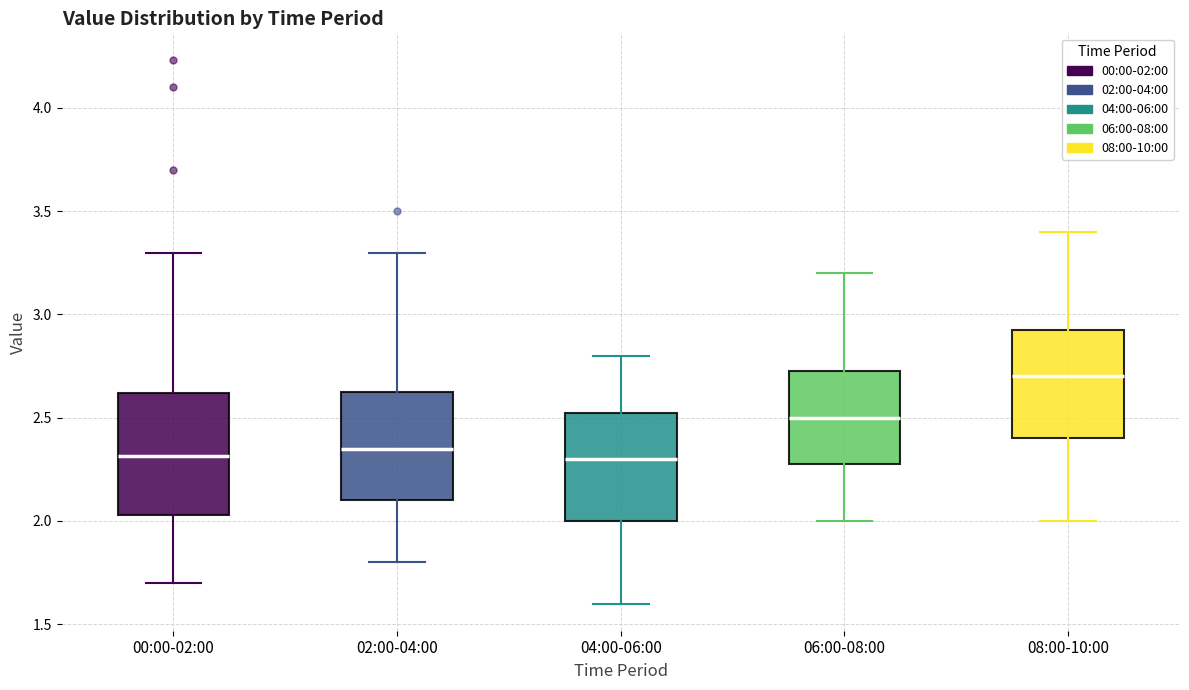

Reading left to right, read every box against the y-axis: the position of its median line, the range the box covers, and the ends of its whiskers. The values are not printed on the chart, so give them approximately, as read against the axis.

00:00-02:00: median 2.30, box 2.05 to 2.60, whiskers 1.70 to 3.30
02:00-04:00: median 2.35, box 2.10 to 2.65, whiskers 1.80 to 3.30
04:00-06:00: median 2.30, box 2.00 to 2.55, whiskers 1.60 to 2.80
06:00-08:00: median 2.50, box 2.30 to 2.75, whiskers 2.00 to 3.20
08:00-10:00: median 2.70, box 2.40 to 2.95, whiskers 2.00 to 3.40